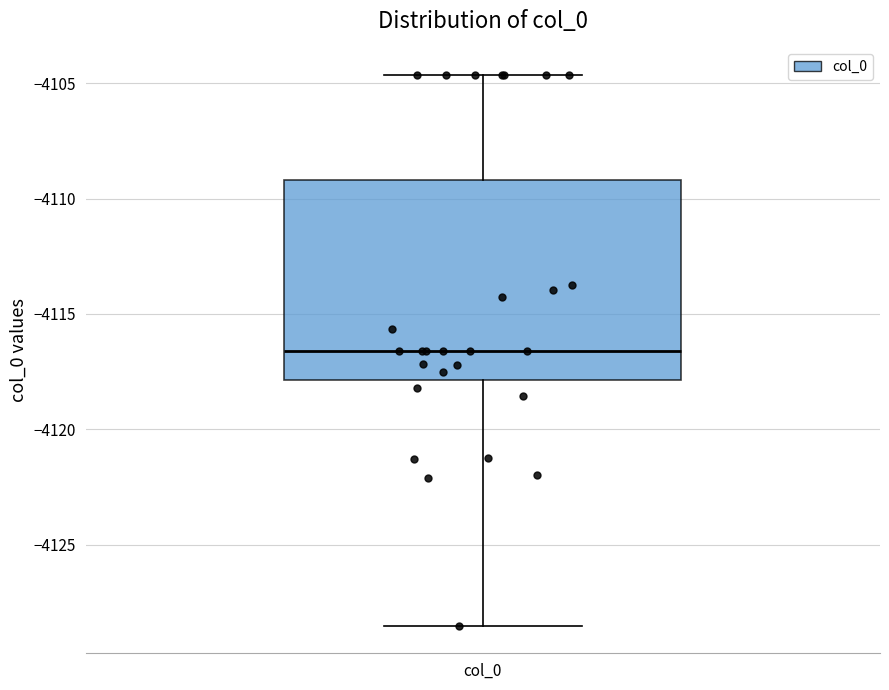

Read this box plot against the y-axis: the position of the median line, the range covered by the box, and the ends of both whiskers. The values are not printed on the chart, so give them approximately, as read against the axis.

median -4116.5, box -4118.0 to -4109.0, whiskers -4128.5 to -4104.5